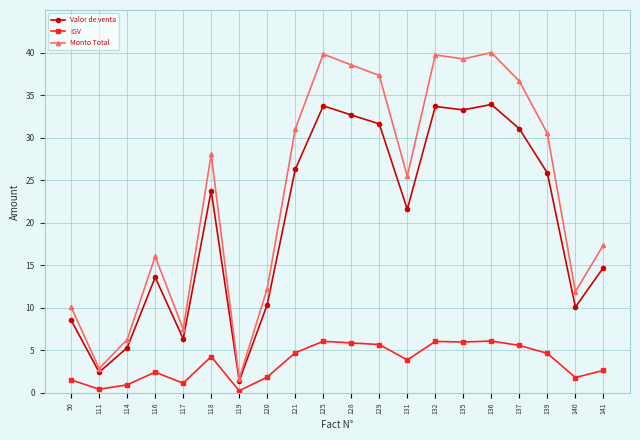

Which series has the largest range (max minus min)?

Monto Total